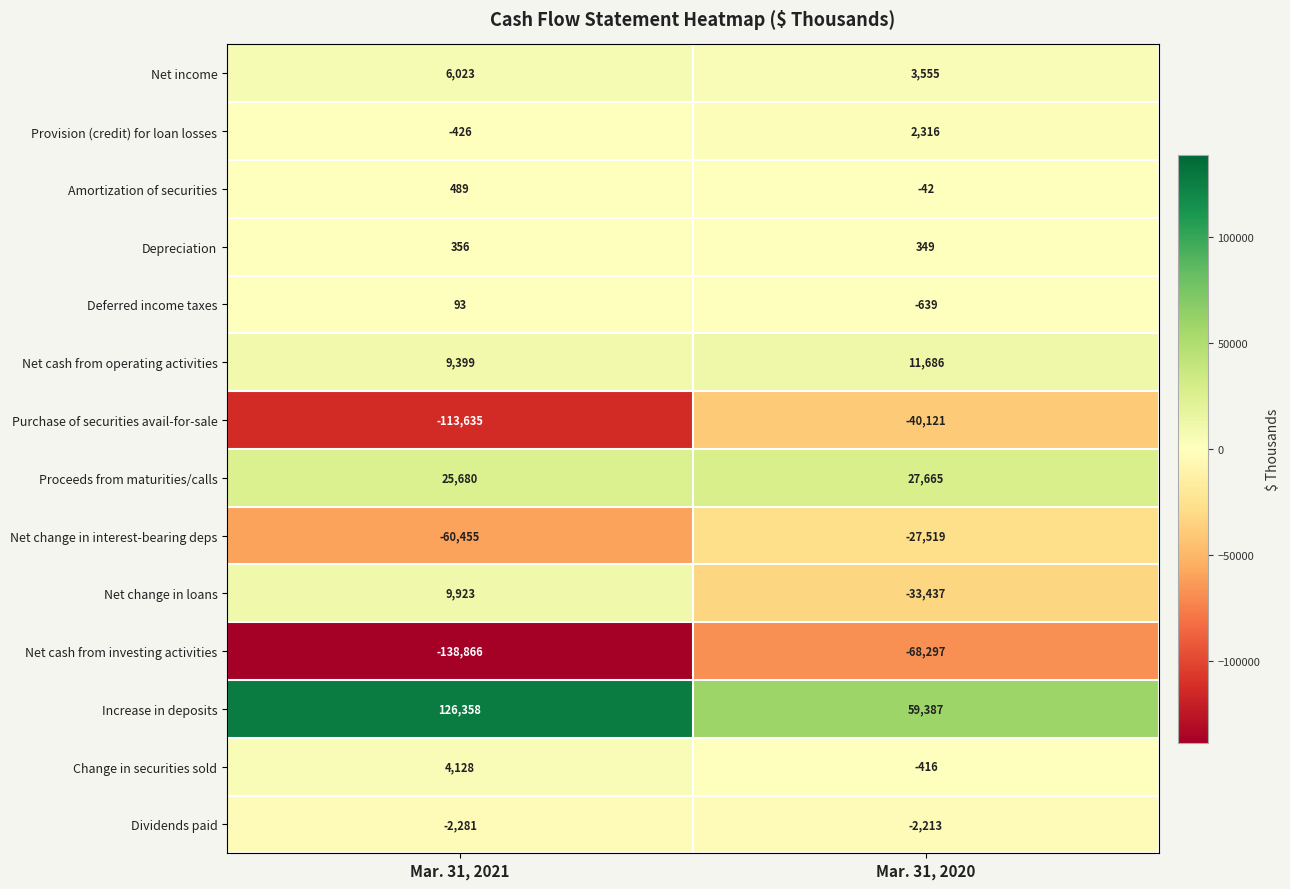

At which category is the sum across all series the highest?

Mar. 31, 2020